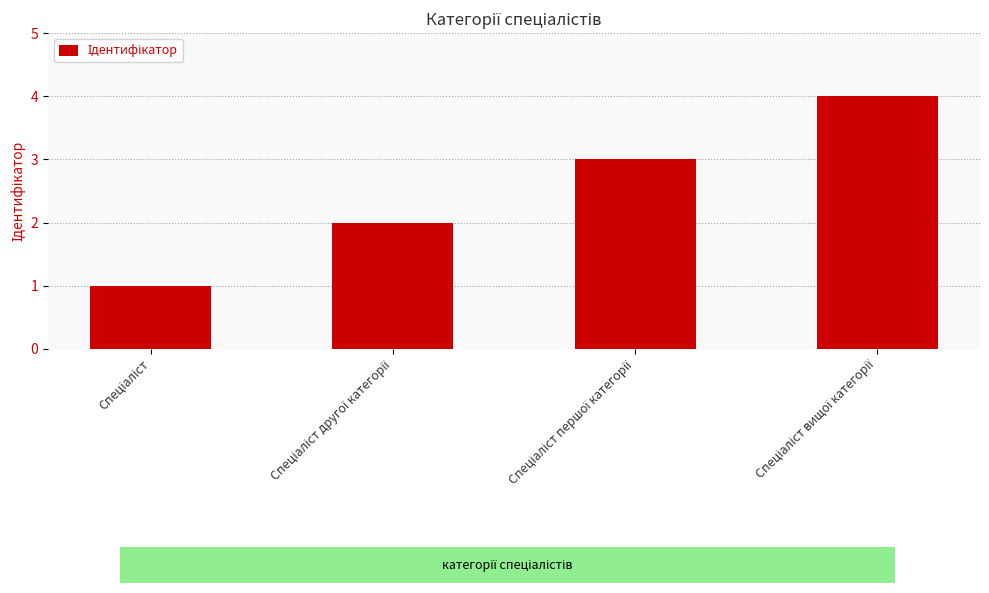

What is the greatest value displayed?

4